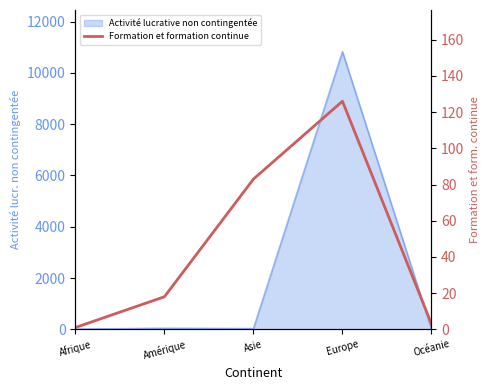

What is the label of the 2nd point from the left?

Amérique